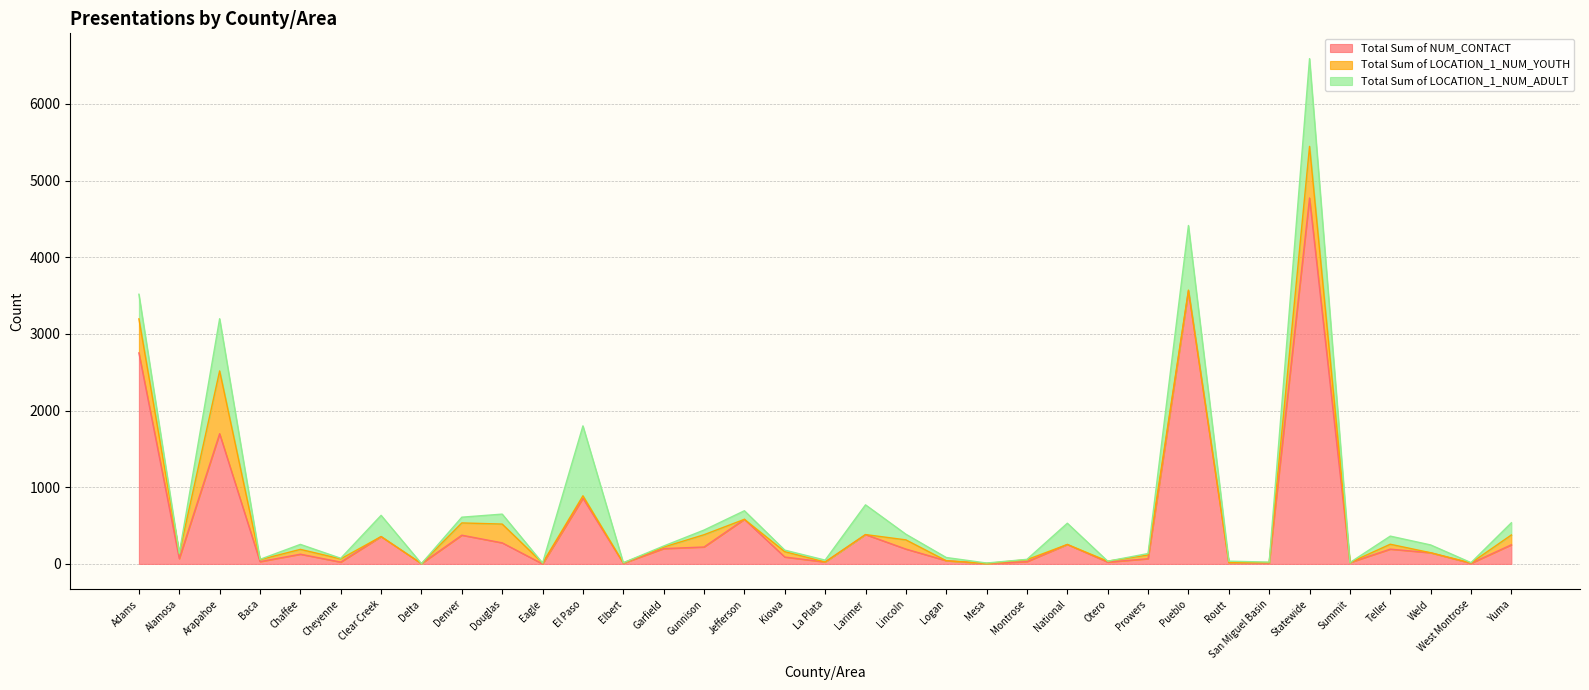

At how many categories does at least one series exceed 1529?

4